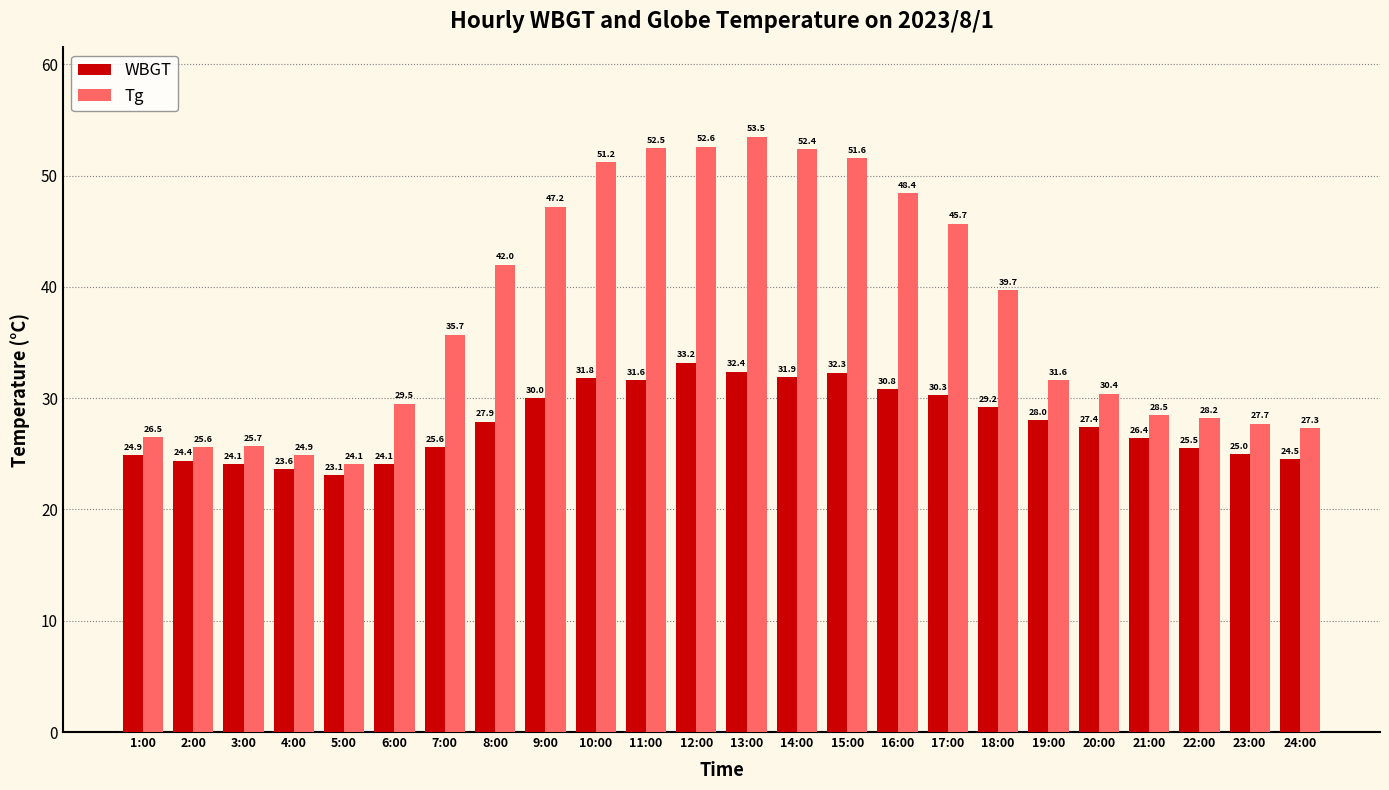

What is the difference between the WBGT values at 2:00 and 11:00?

7.2